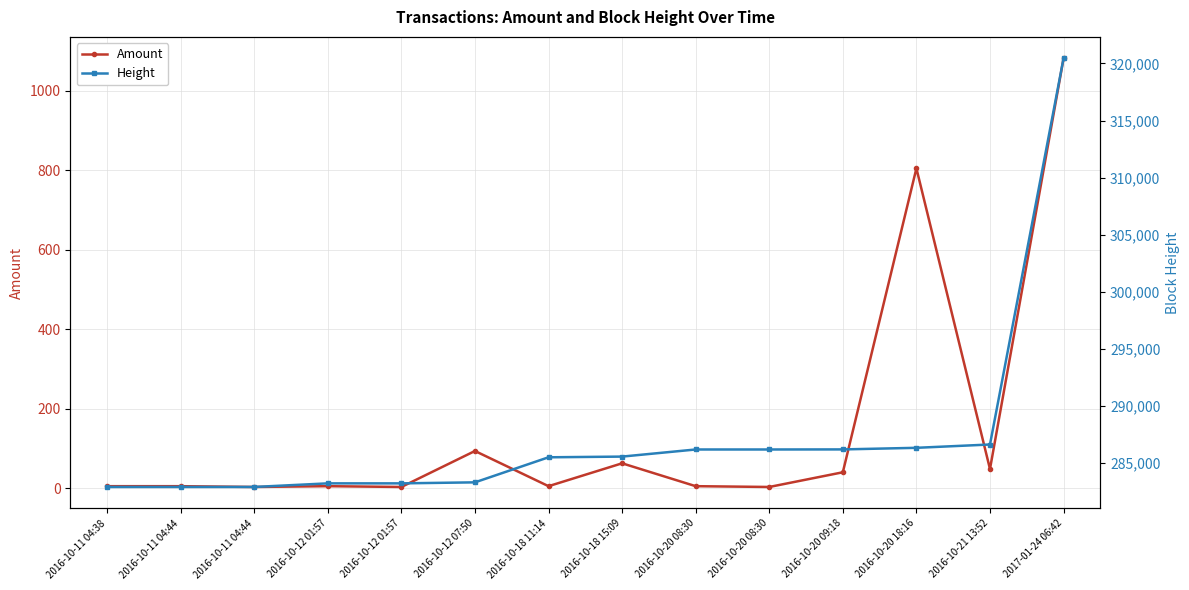

What are all the series names shown in the legend?

Amount, Height